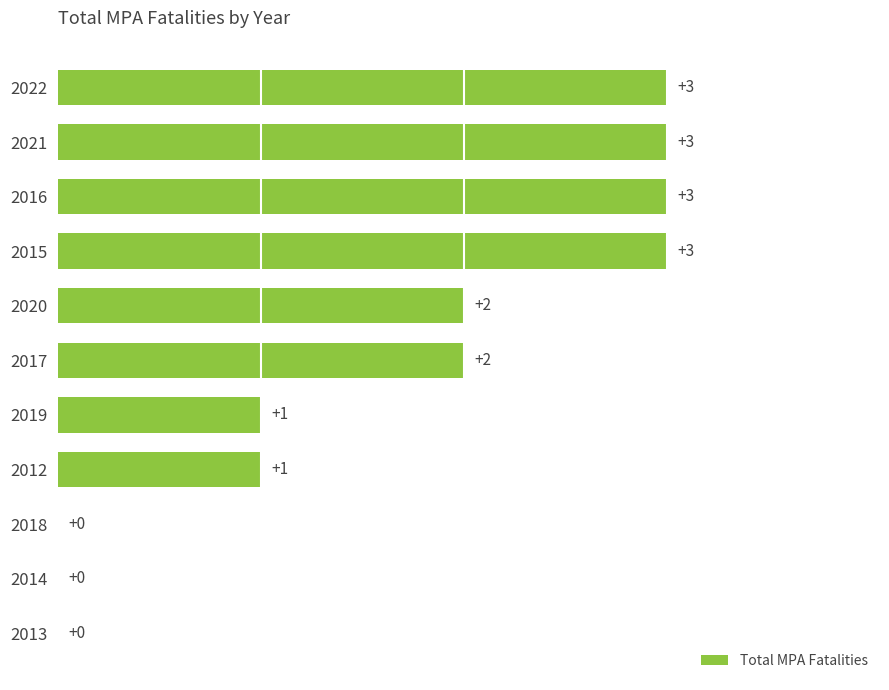

What is the sum of all values?

18